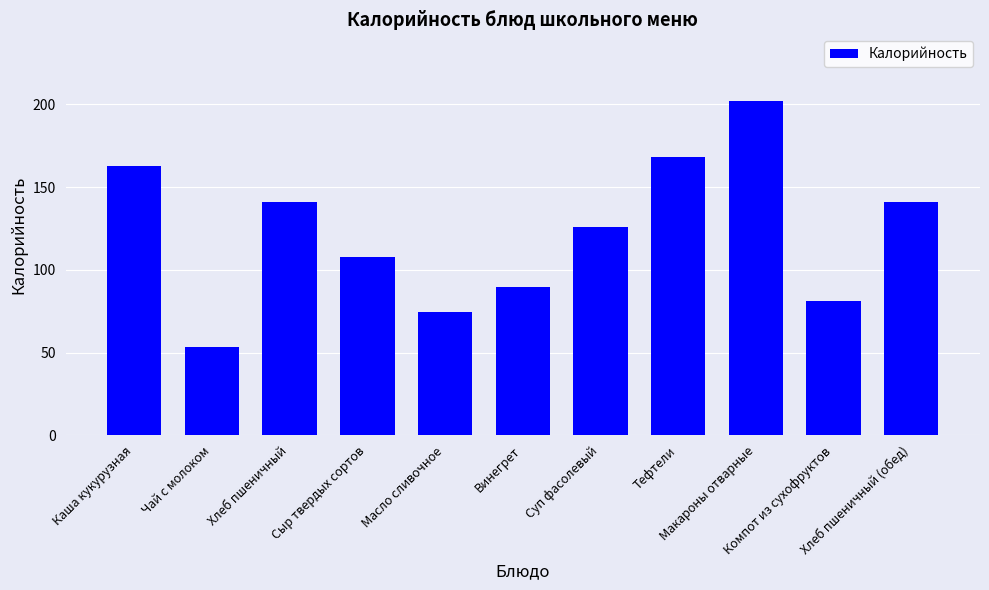

What is the smallest value displayed?

53.5